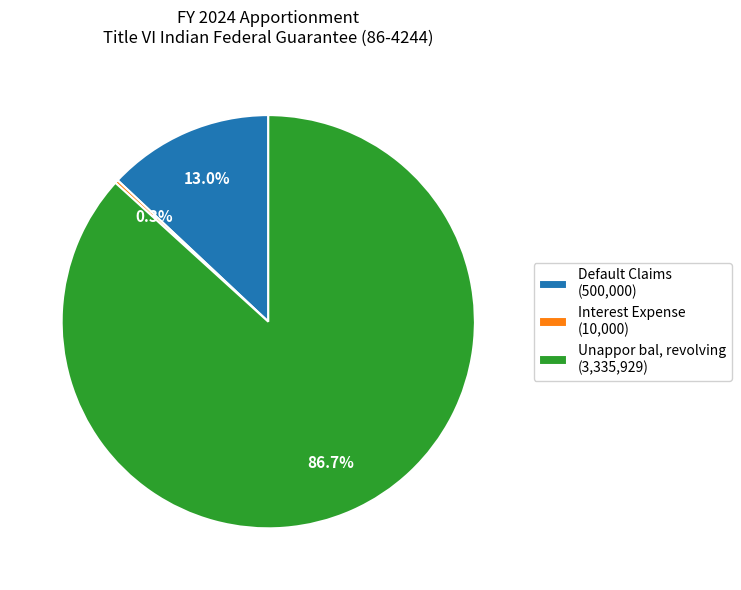

The Default Claims slice represents 13% of the pie. True or false?

True